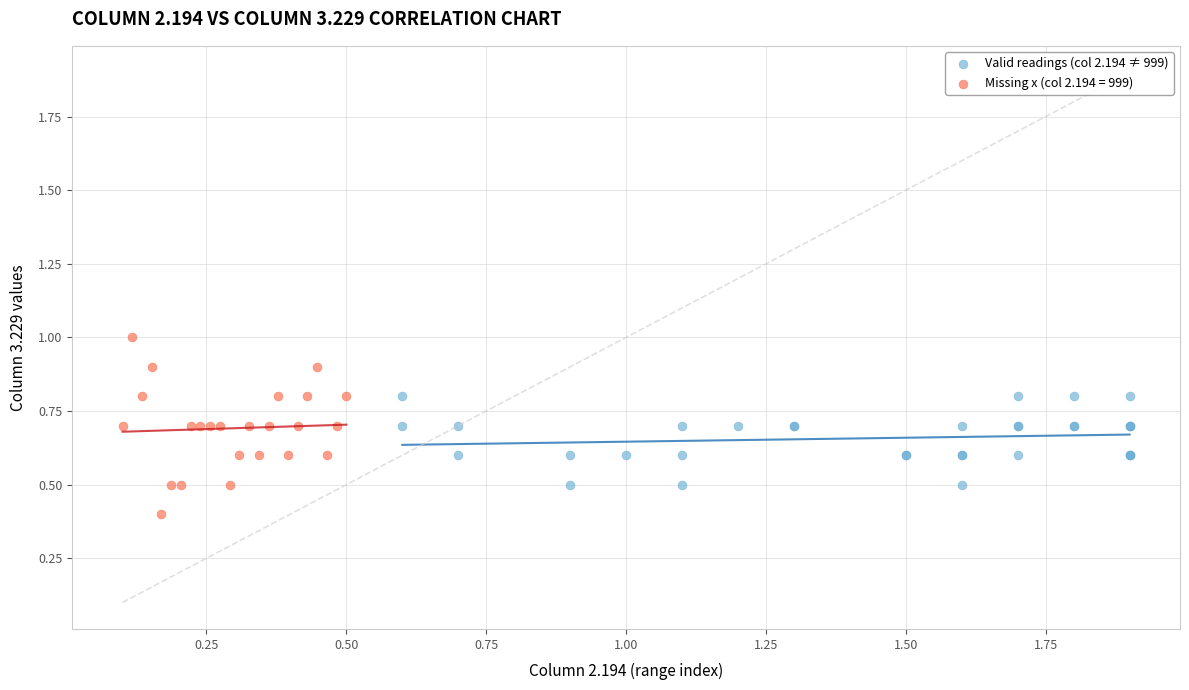

Which series reaches the minimum Y coordinate?

Missing x (col 2.194 = 999)